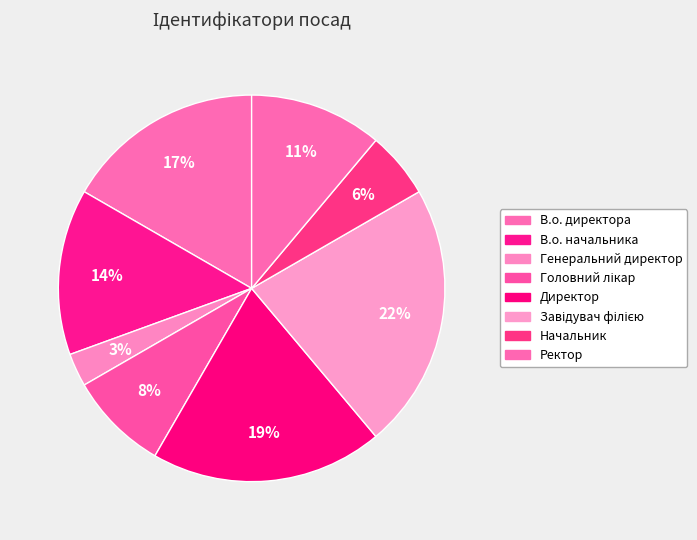

What percentage is NOT represented by Начальник?

94.4%